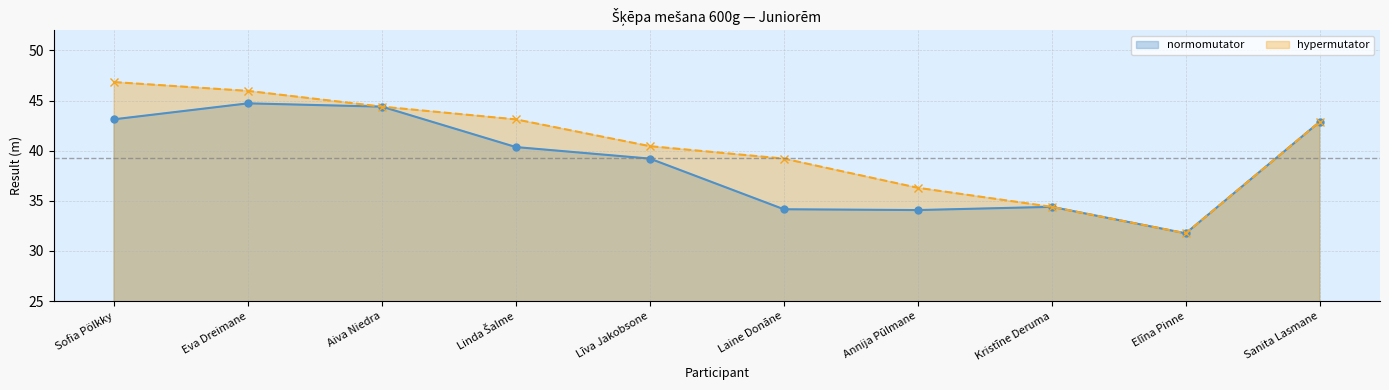

The hypermutator series shows 10.7 at Līva Jakobsone. True or false?

False